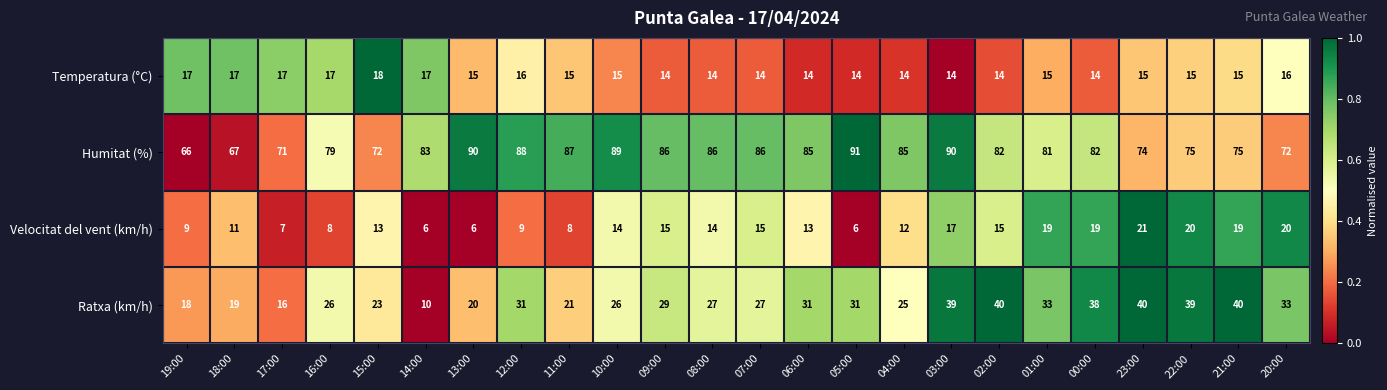

What is the smallest value displayed?

6